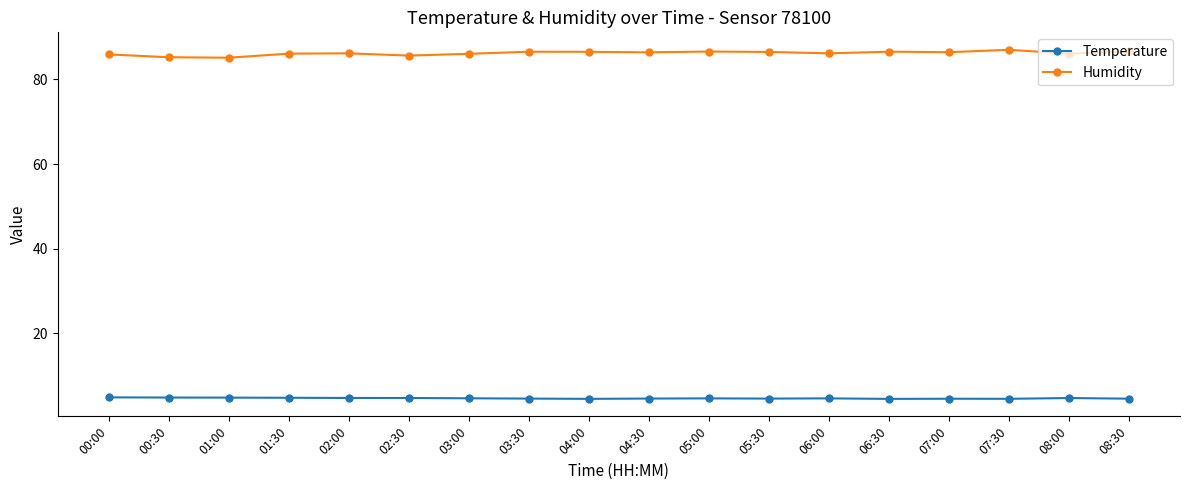

What are all the series names shown in the legend?

Temperature, Humidity